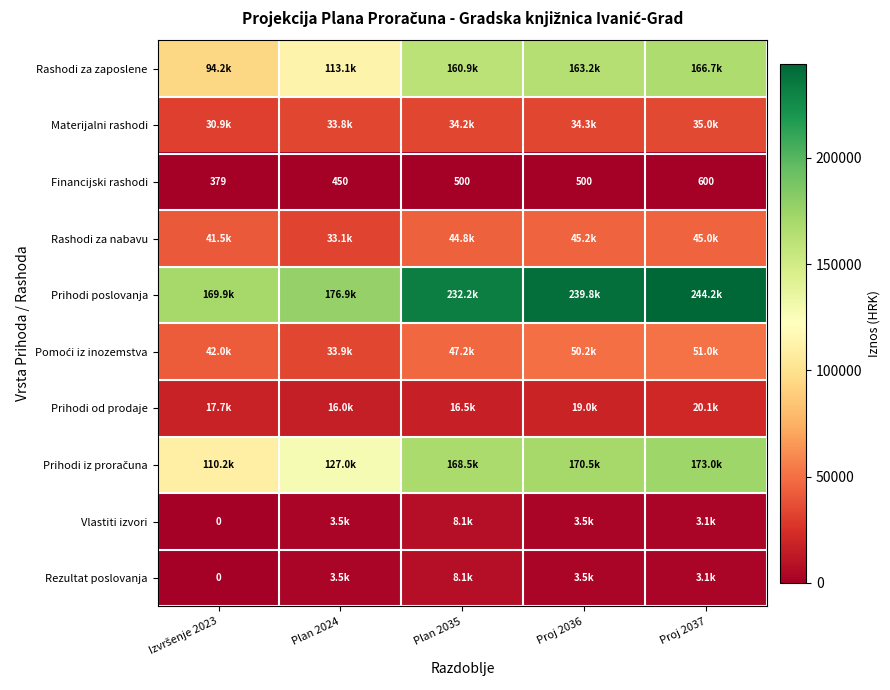

Rank the series at Plan 2035 from lowest to highest value.

Financijski rashodi, Vlastiti izvori, Rezultat poslovanja, Prihodi od prodaje, Materijalni rashodi, Rashodi za nabavu, Pomoći iz inozemstva, Rashodi za zaposlene, Prihodi iz proračuna, Prihodi poslovanja